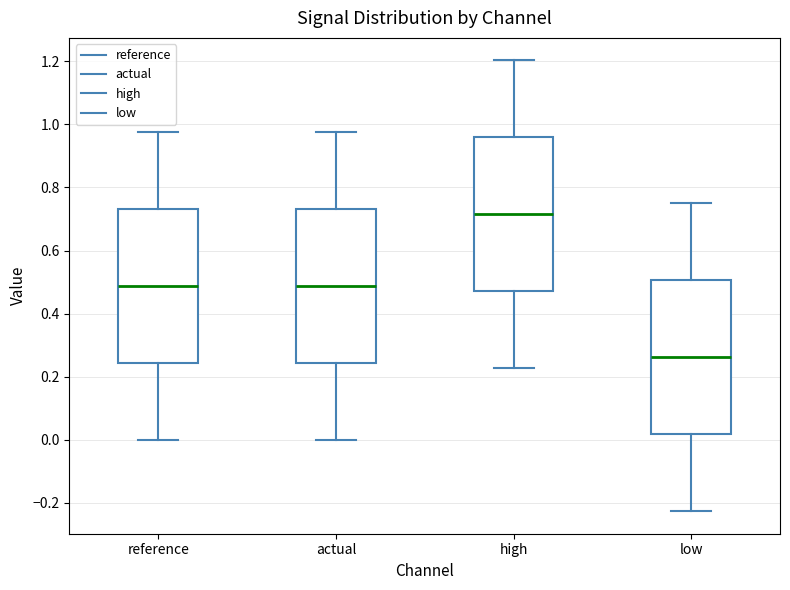

Where does the upper whisker of the box for low end on the y-axis? The values are not printed on the chart, so give them approximately, as read against the axis.

0.76